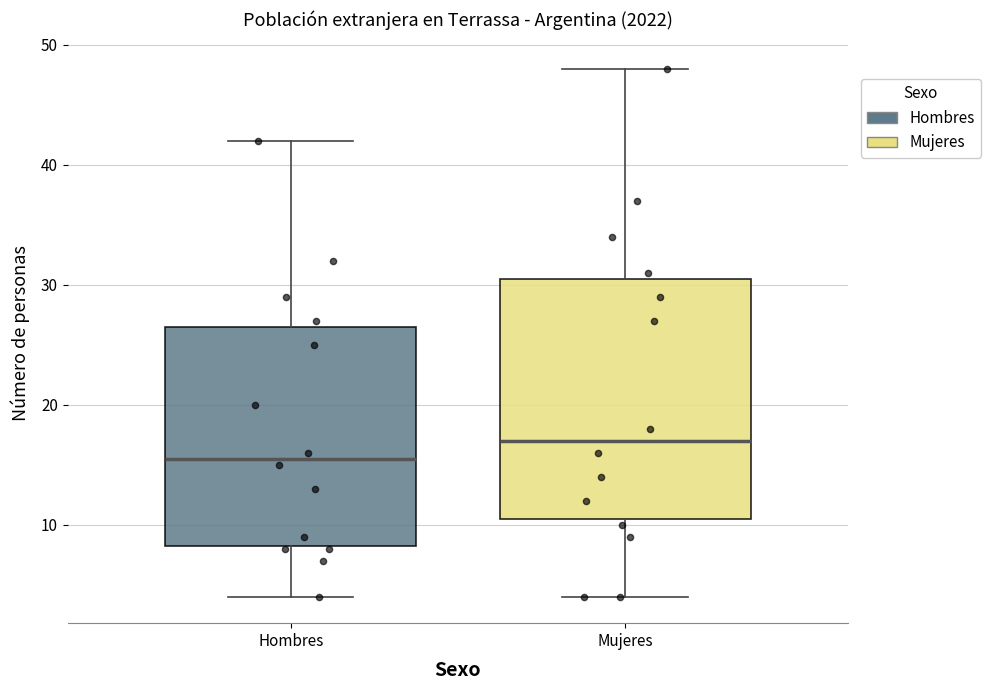

Reading left to right, transcribe this box plot: for each box, give where its median line is, the range the box spans, and where its two whiskers end, as read against the y-axis. The values are not printed on the chart, so give them approximately, as read against the axis.

Hombres: median 16, box 8 to 27, whiskers 4 to 42
Mujeres: median 17, box 11 to 31, whiskers 4 to 48